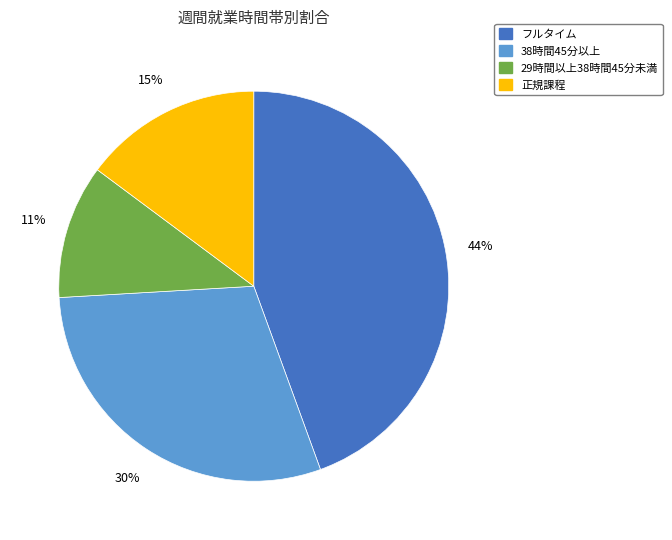

To the nearest percent, what is the average slice percentage?

25%